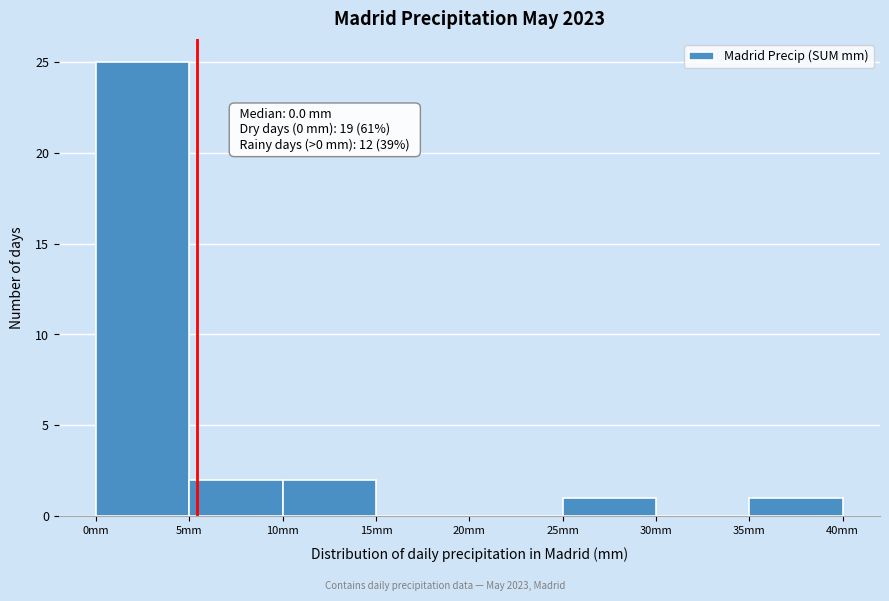

Which range on the x-axis has the tallest bar?

0 to 5